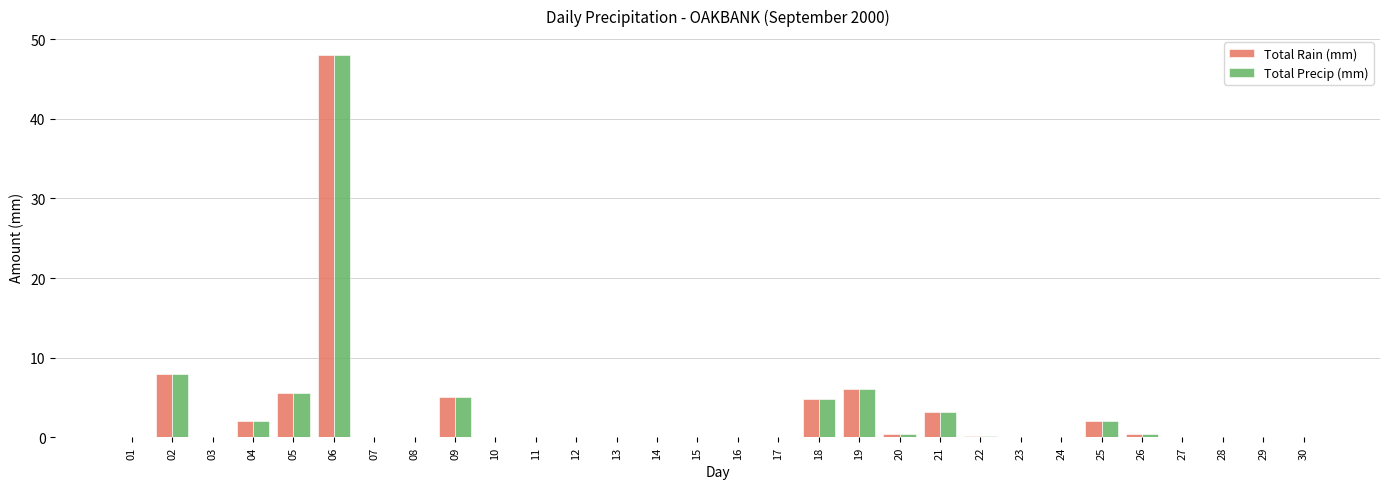

How many data points does each series have?

30